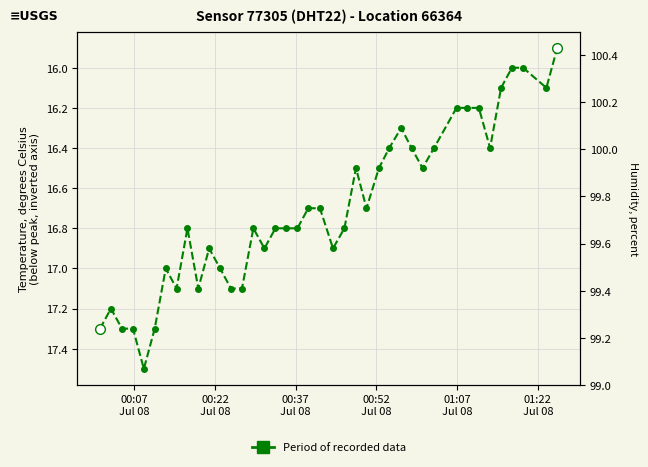

How many data points does each series have?

40